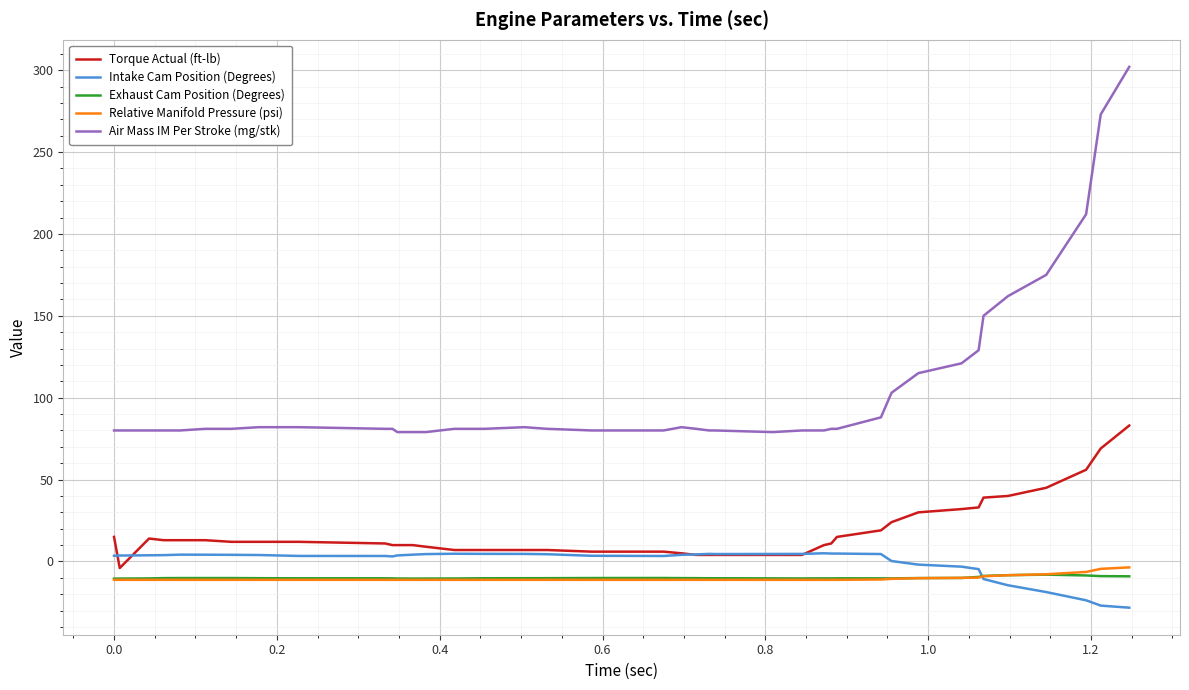

Which series has the largest total across all categories?

Air Mass IM Per Stroke (mg/stk)